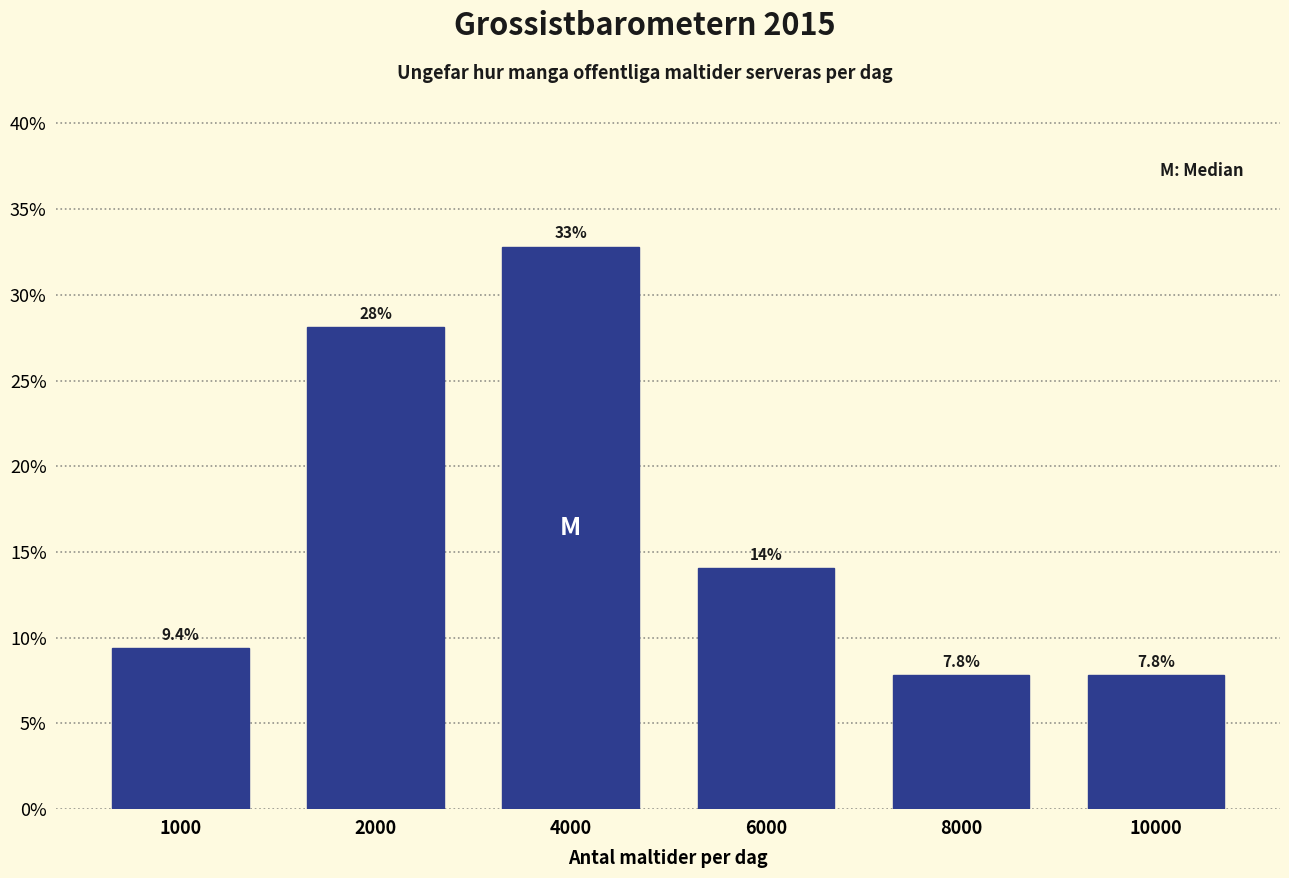

Reading left to right, list all the values displayed in this chart.

1000=9.4	2000=28.1	4000=32.8	6000=14.1	8000=7.8	10000=7.8